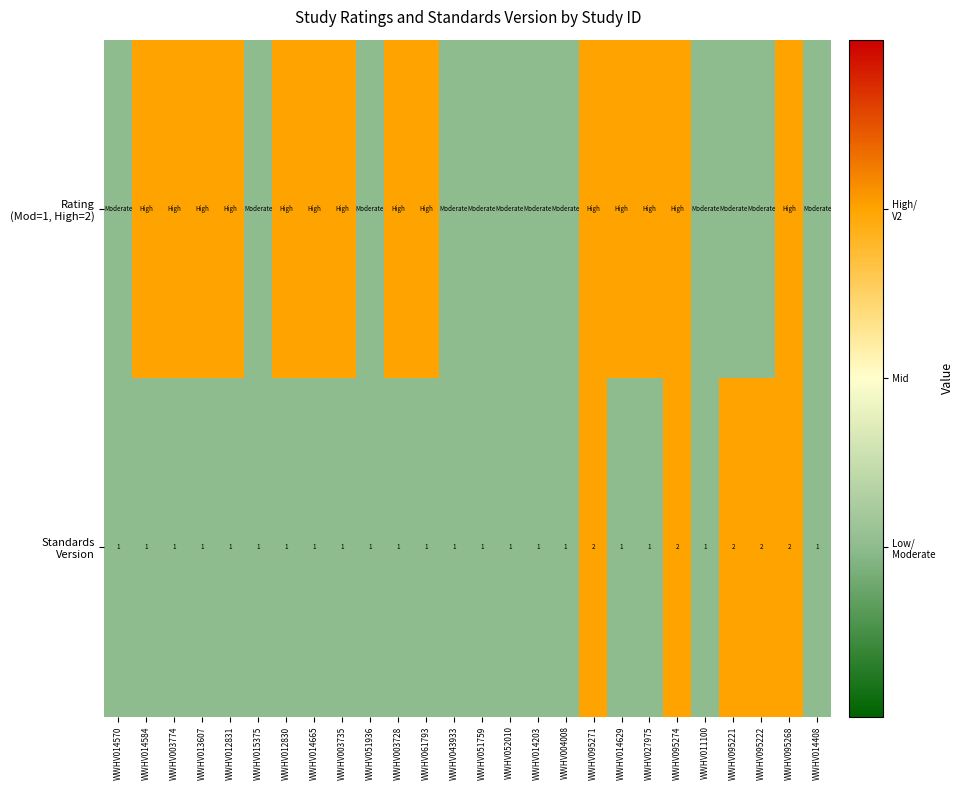

What is the smallest value displayed?

1